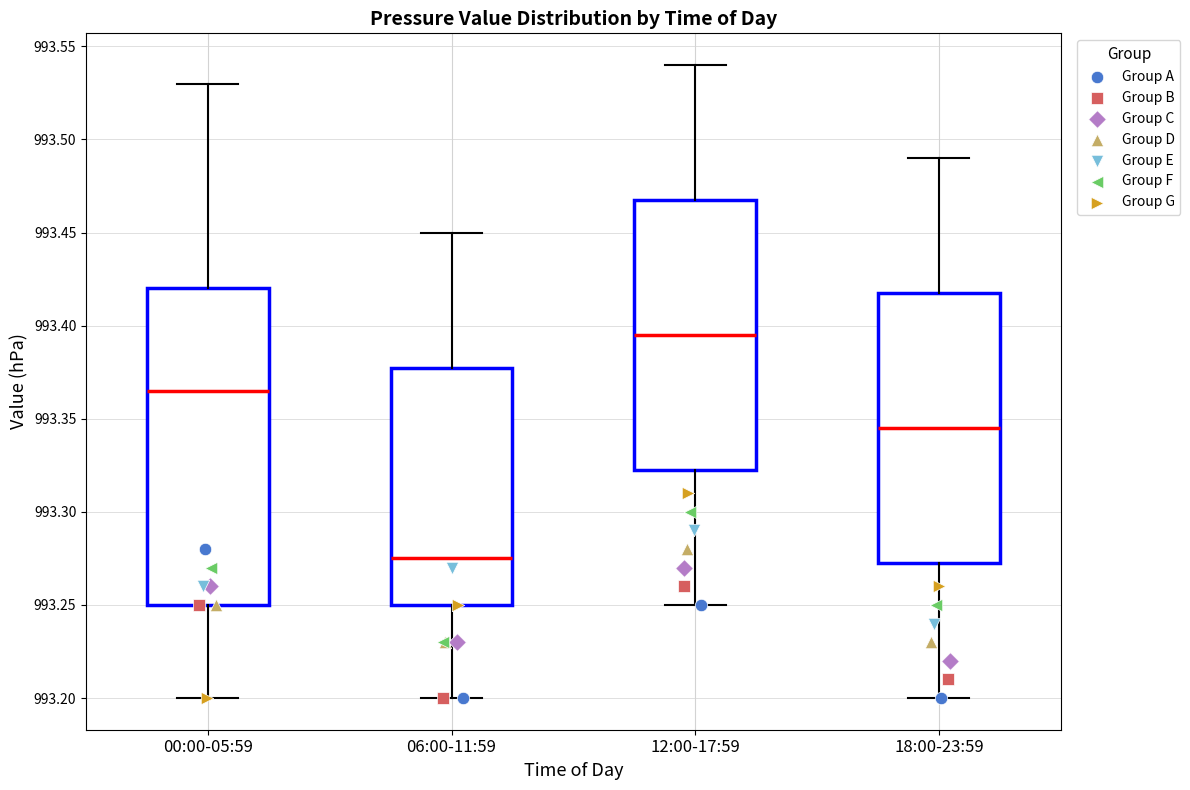

Which box's median line is the lowest?

06:00-11:59